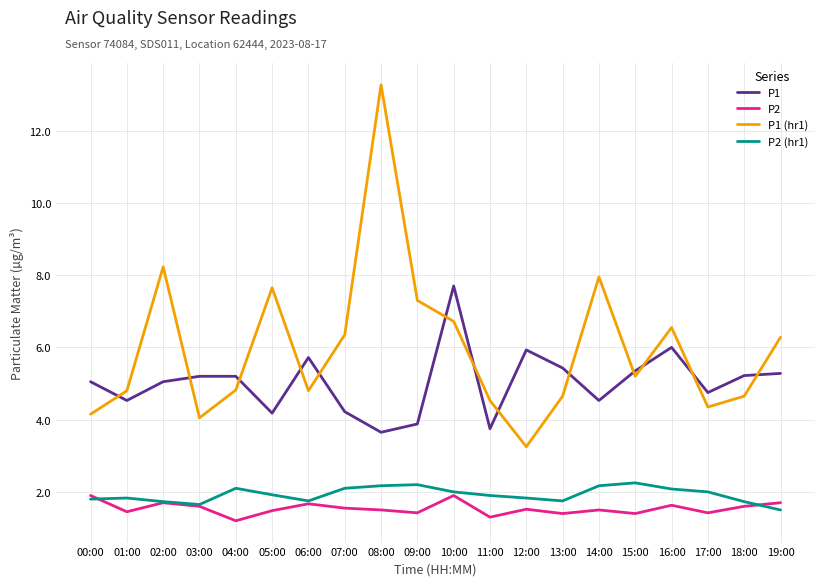

Which series has the largest total across all categories?

P1 (hr1)